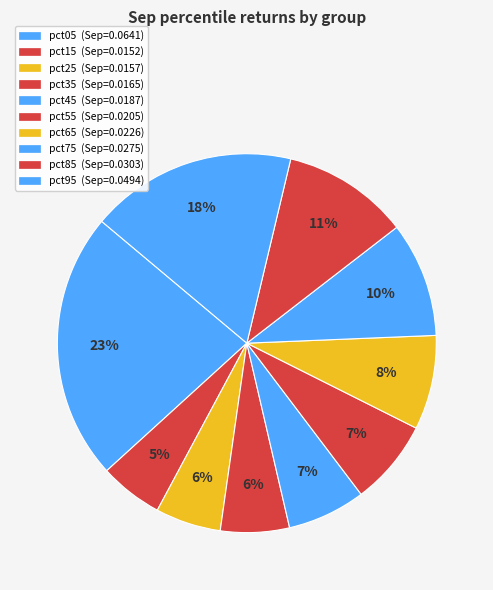

How many slices are in this pie chart?

10